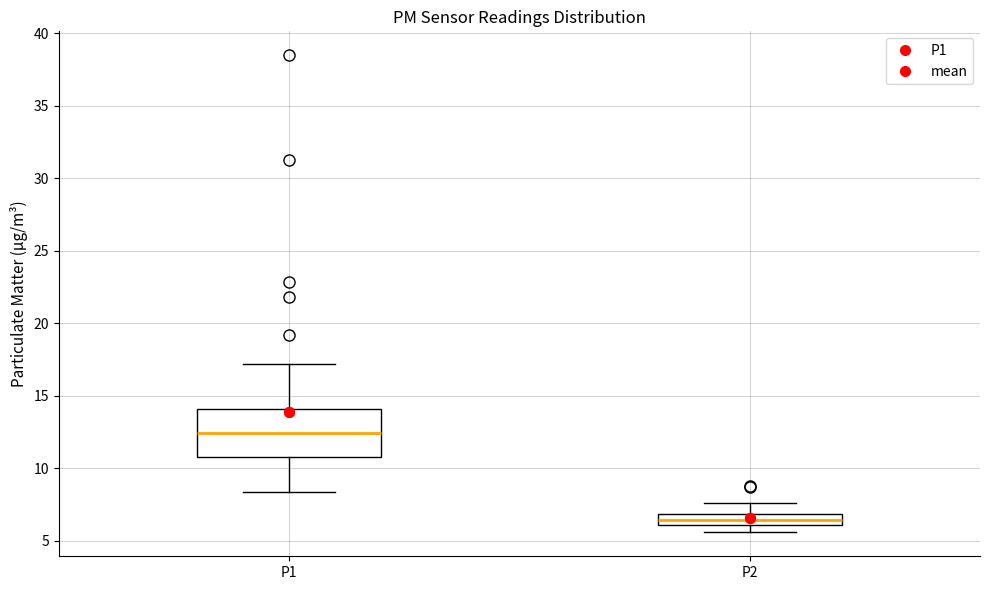

Reading left to right, transcribe this box plot: for each box, give where its median line is, the range the box spans, and where its two whiskers end, as read against the y-axis. The values are not printed on the chart, so give them approximately, as read against the axis.

P1: median 12.5, box 11.0 to 14.0, whiskers 8.5 to 17.0
P2: median 6.5, box 6.0 to 7.0, whiskers 5.5 to 7.5